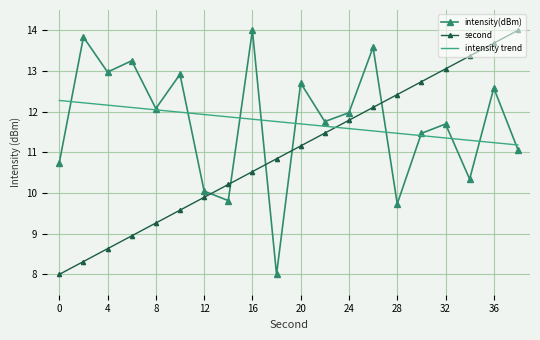

Which series ends up on top after the final intersection of second and intensity trend?

second